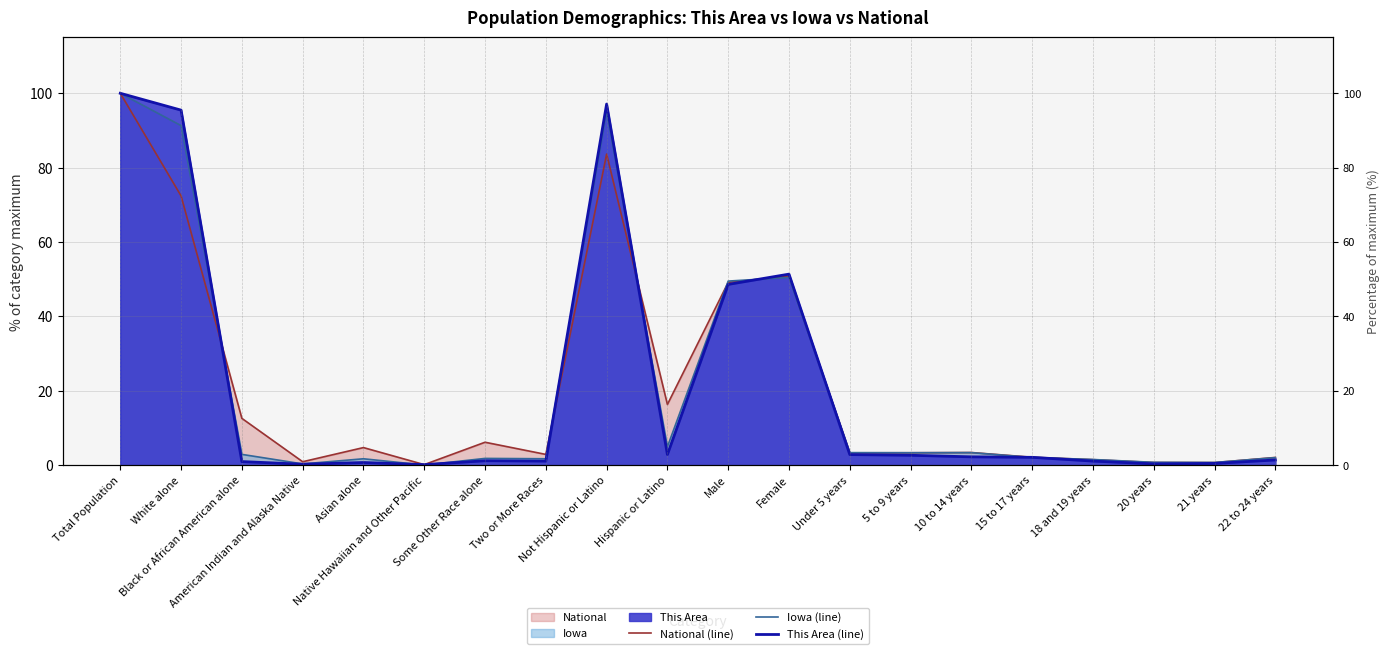

How many intersections are there between This Area (line) and National (line)?

5